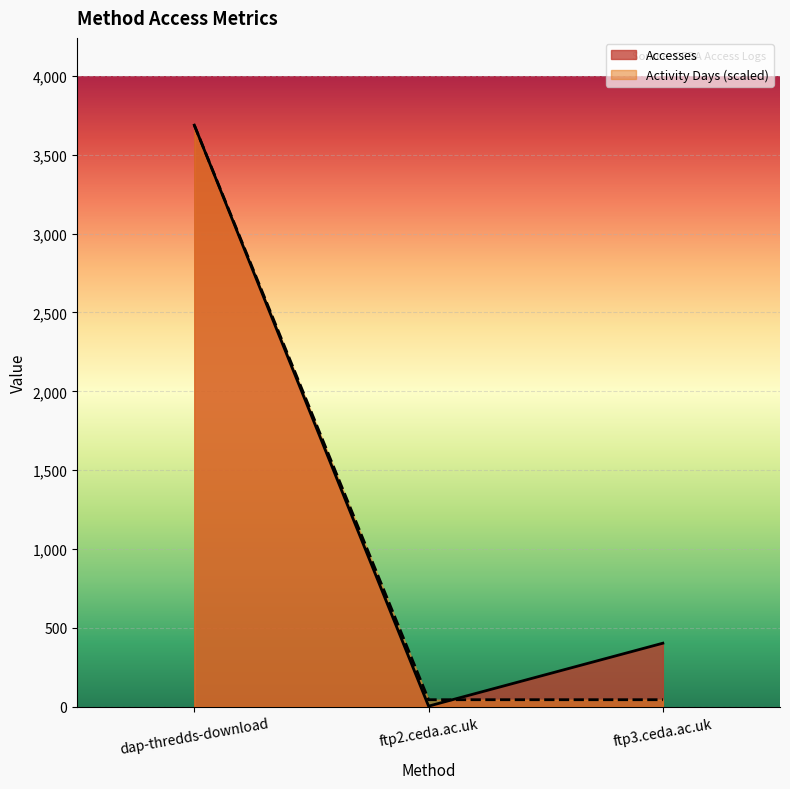

How many lines are shown in the chart?

2